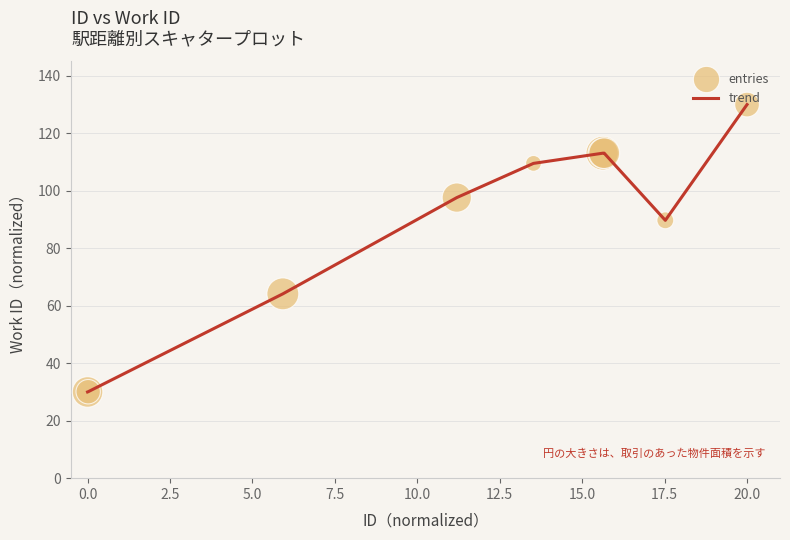

What is the difference between the maximum and minimum values?

100.0